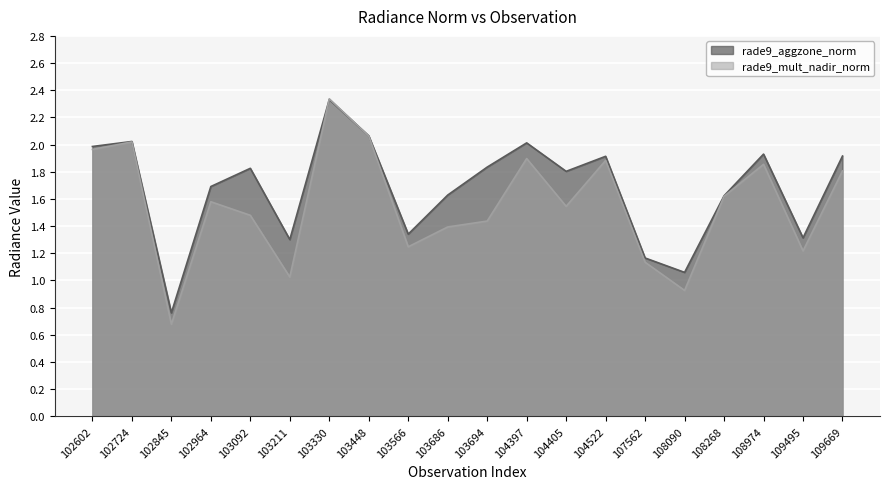

Which series has the widest spread of values?

rade9_mult_nadir_norm